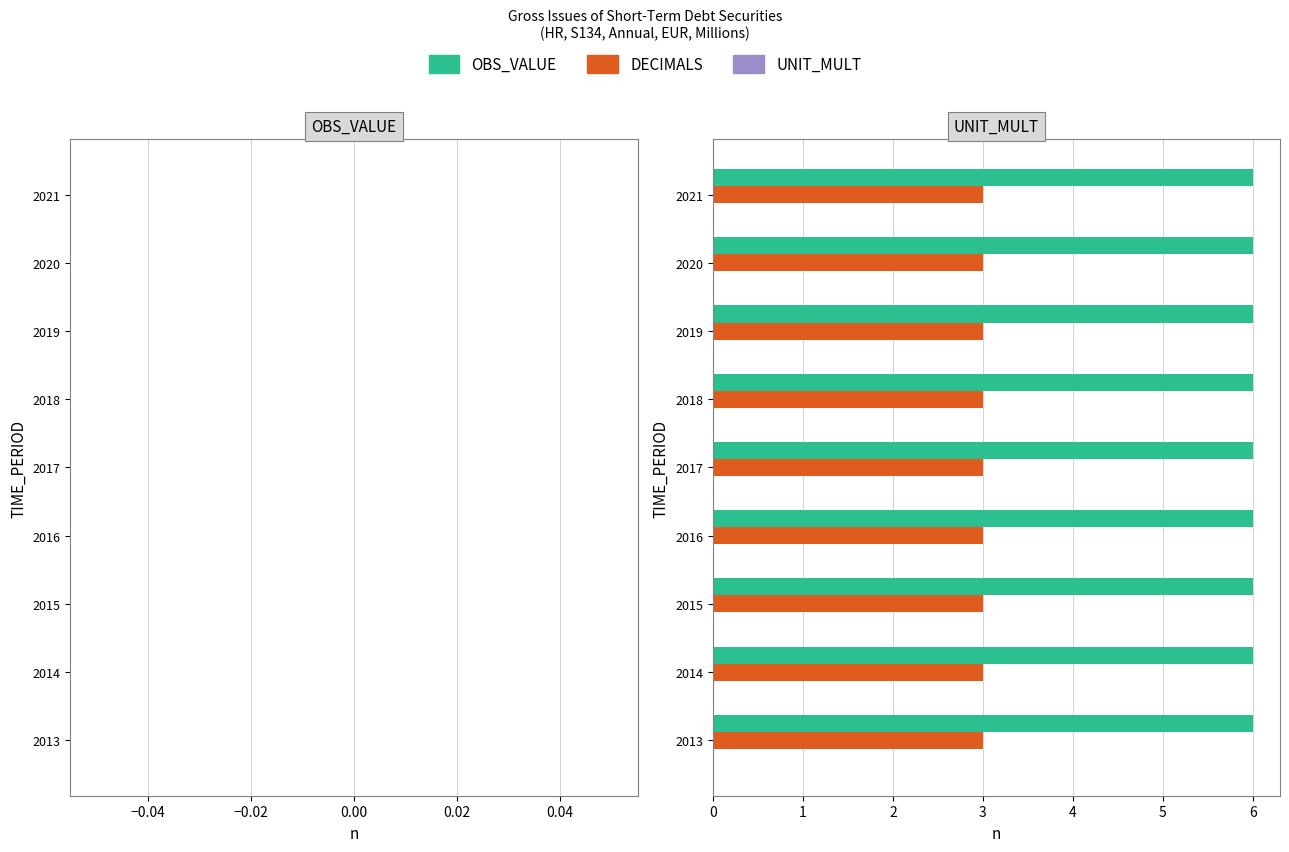

The OBS_VALUE series shows 6 at 2018. True or false?

True